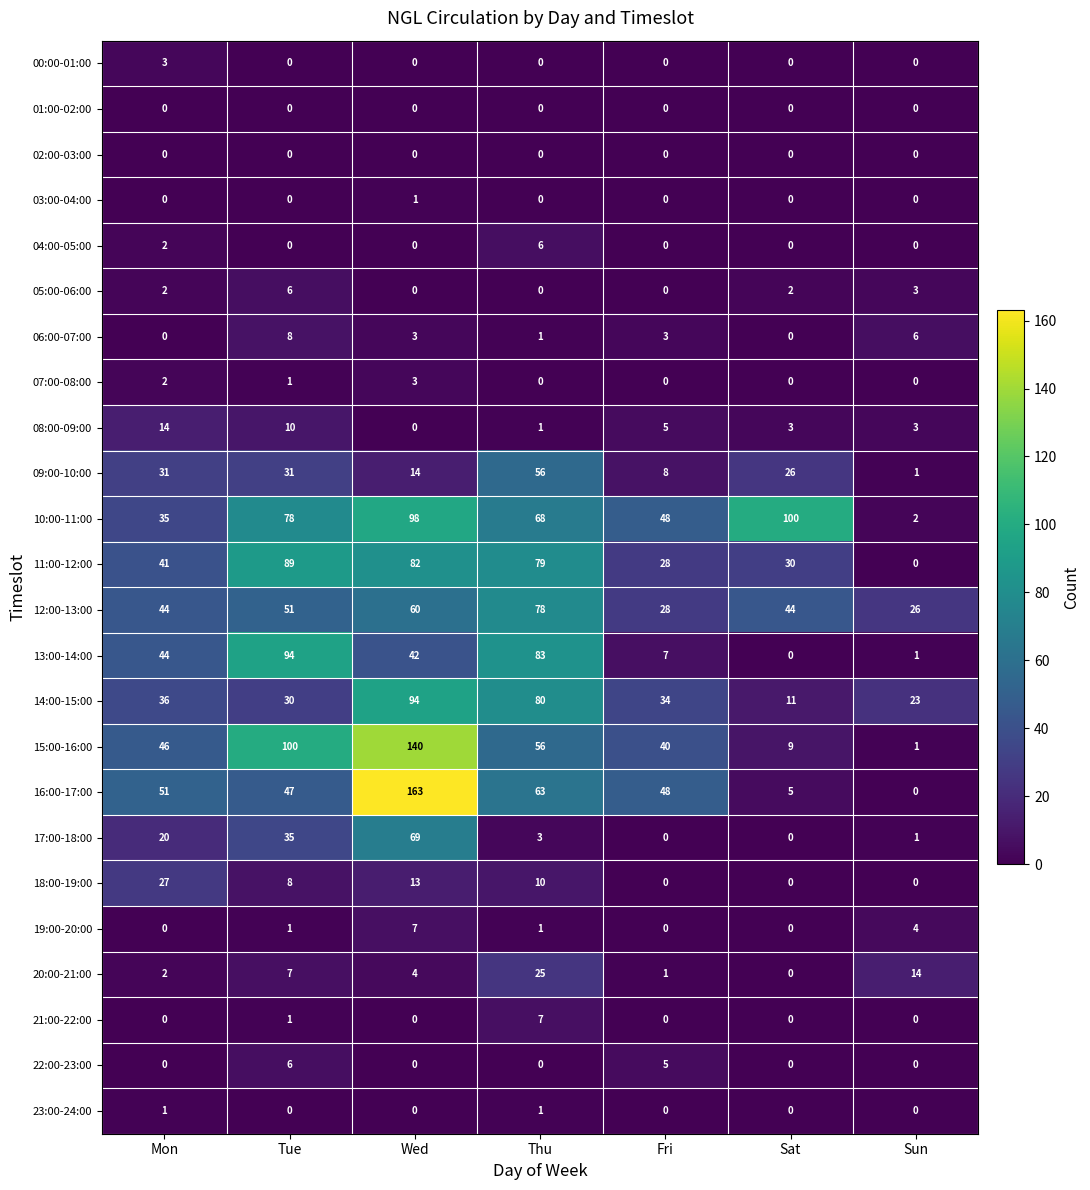

Which category has the highest value across all series?

Wed